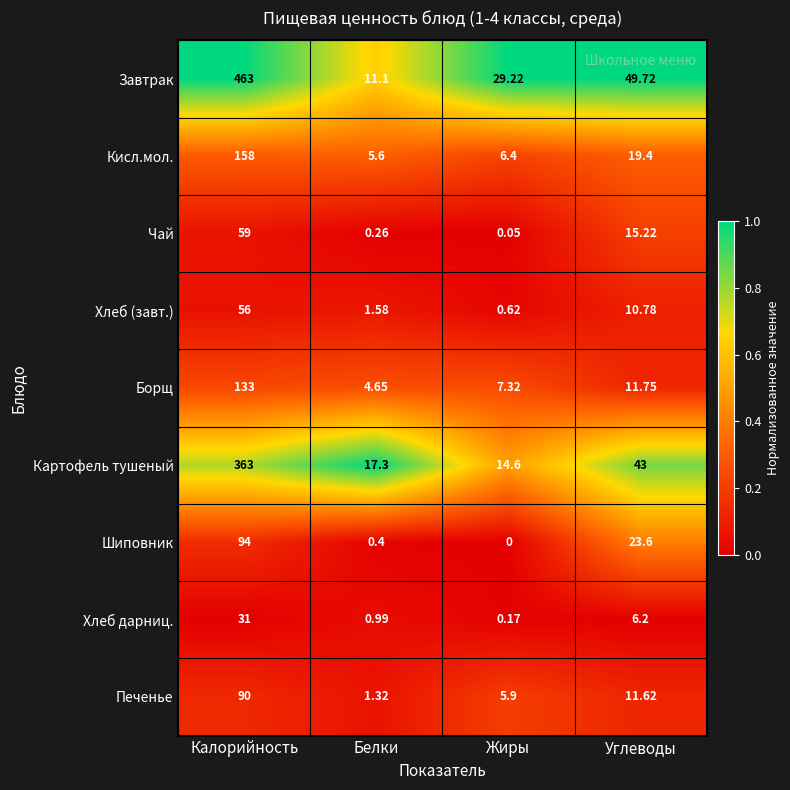

Rank the series at Углеводы from highest to lowest value.

Завтрак, Картофель тушеный, Шиповник, Кисл.мол., Чай, Борщ, Печенье, Хлеб (завт.), Хлеб дарниц.